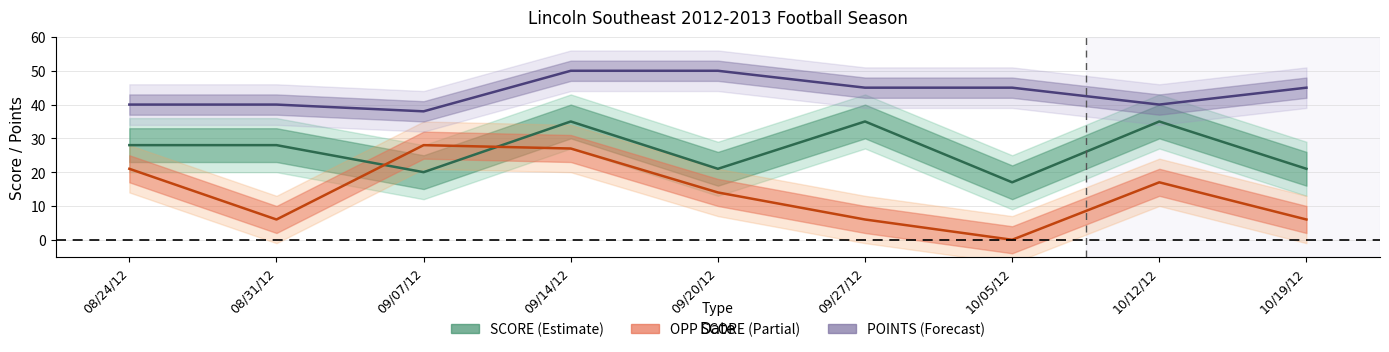

True or false: SCORE has a value of 10 at 10/05/12.

False